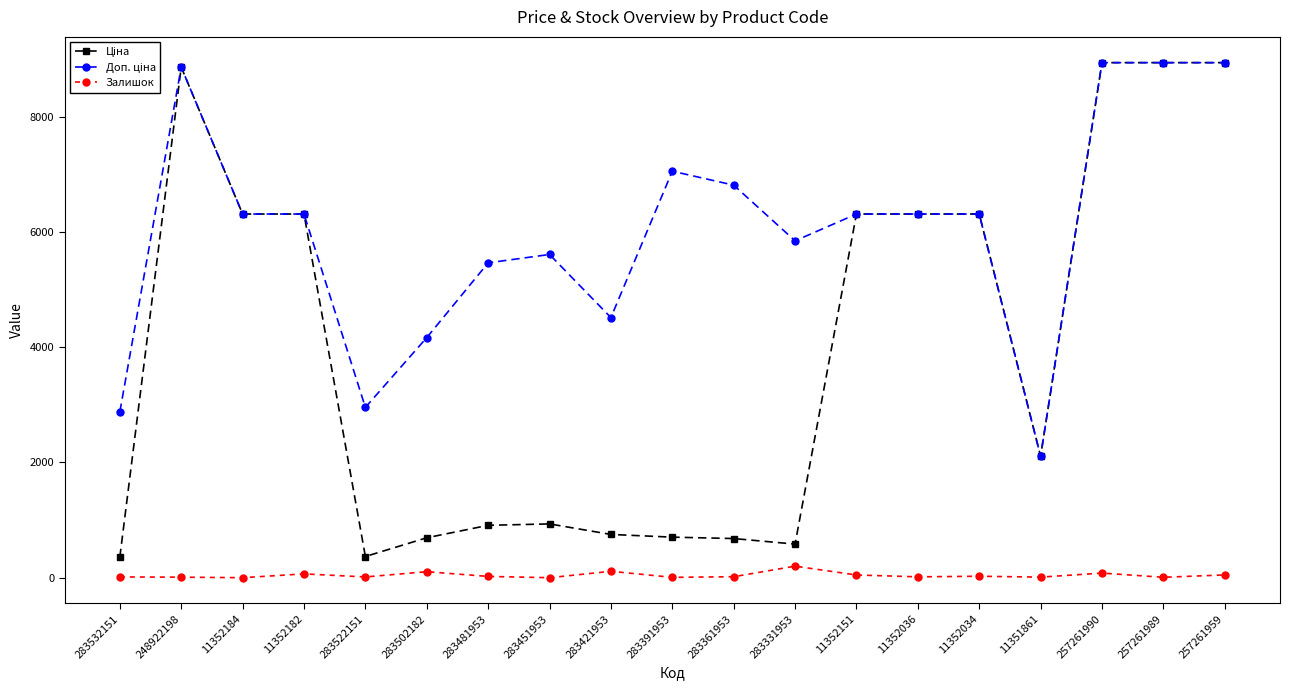

What is the total value across all series at 283451953?

6543.8